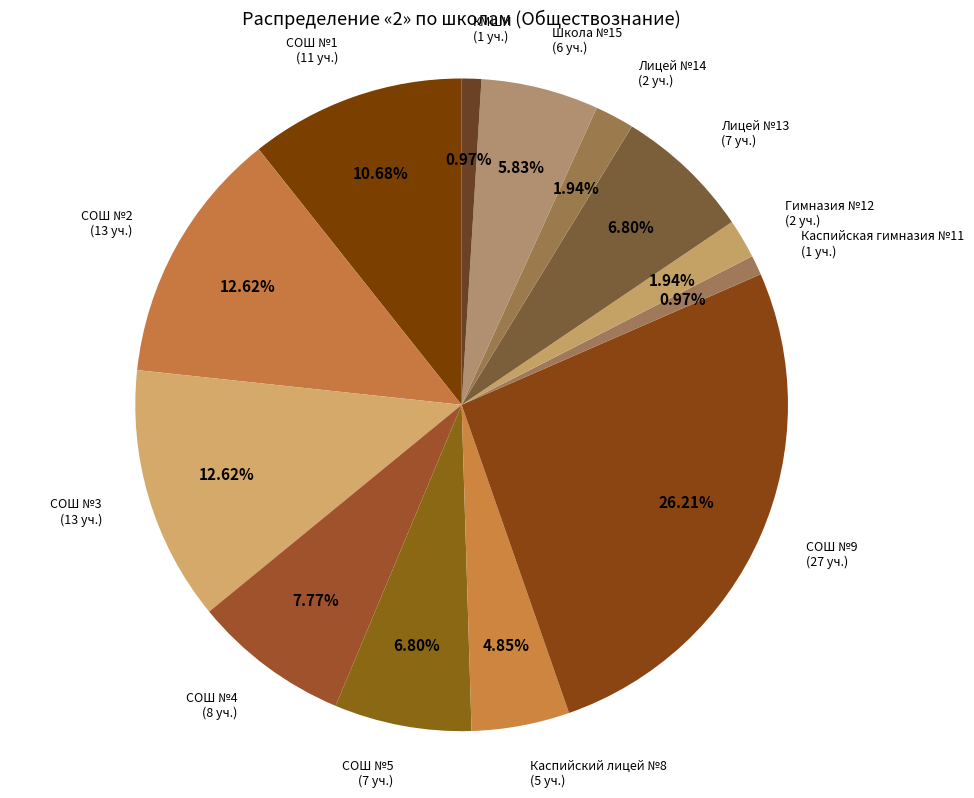

How many slices are in this pie chart?

13